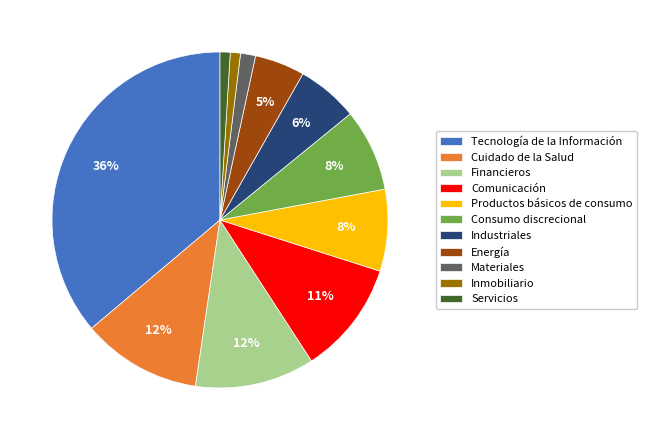

The Servicios slice represents 1% of the pie. True or false?

True